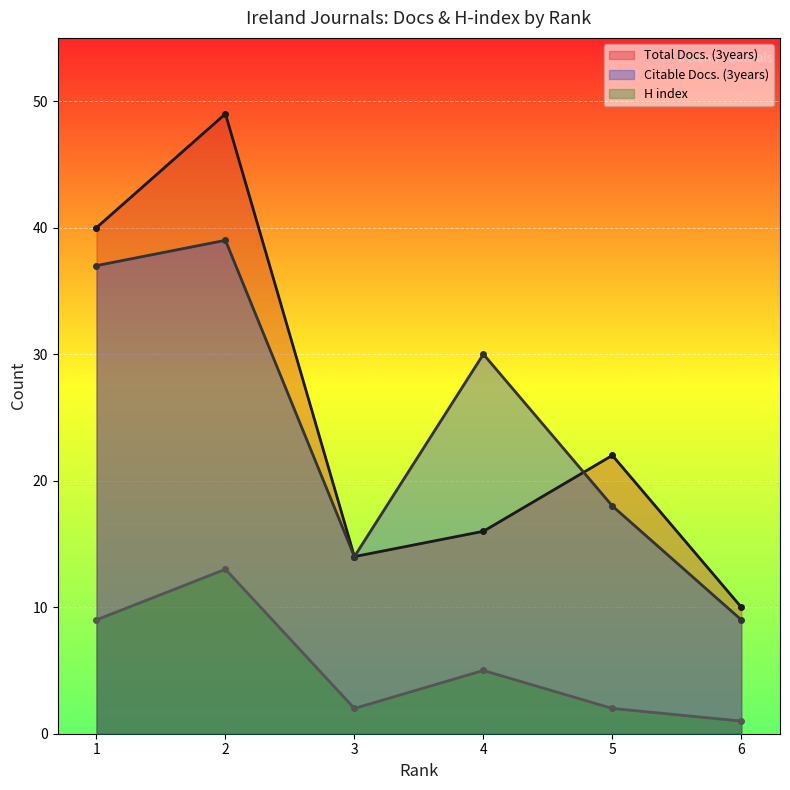

Where is H index nearest to the value 7?

1